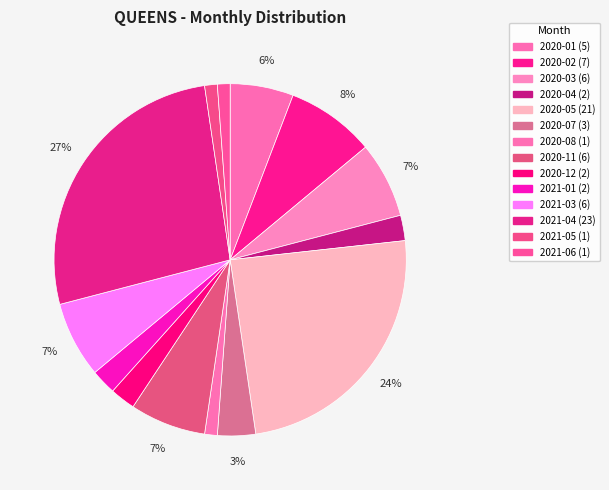

True or false: 2021-04 accounts for 27% of the total.

True